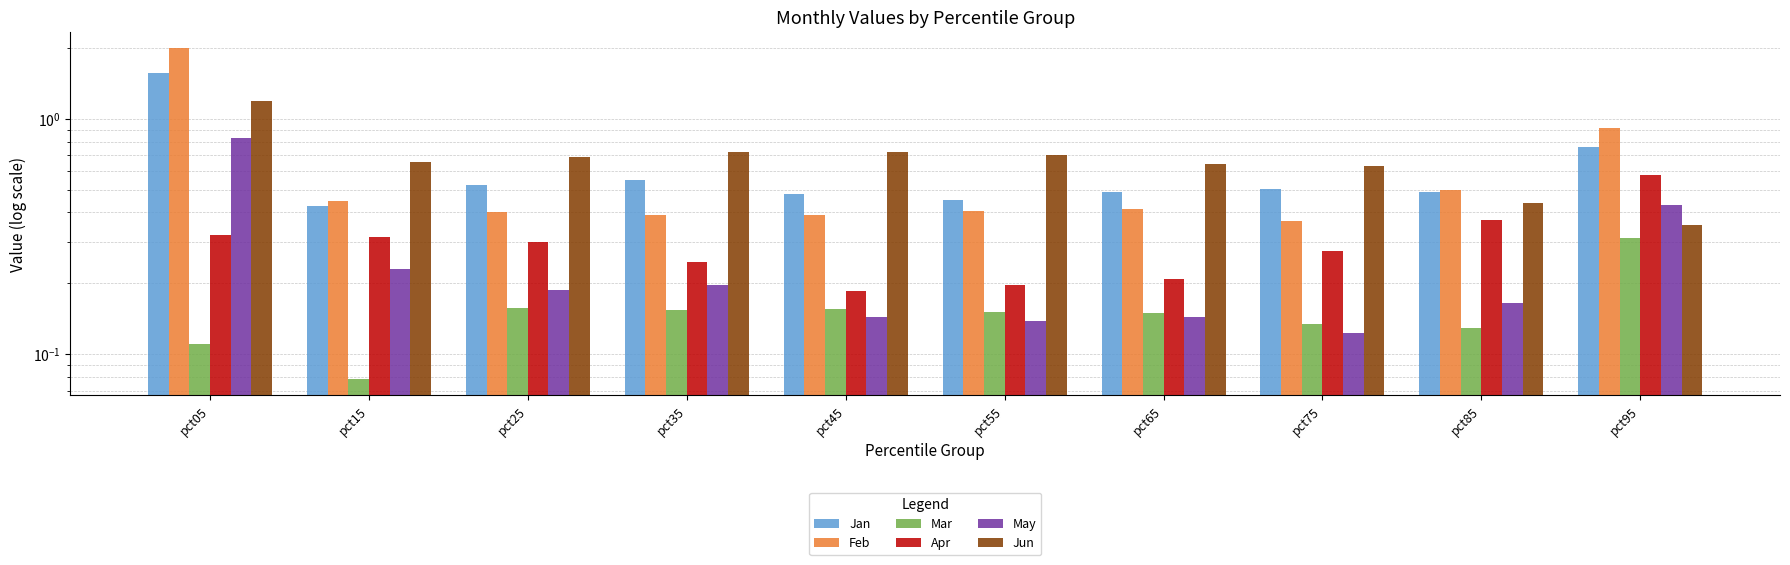

Rank the series at pct95 from highest to lowest value.

Feb, Jan, Apr, May, Jun, Mar